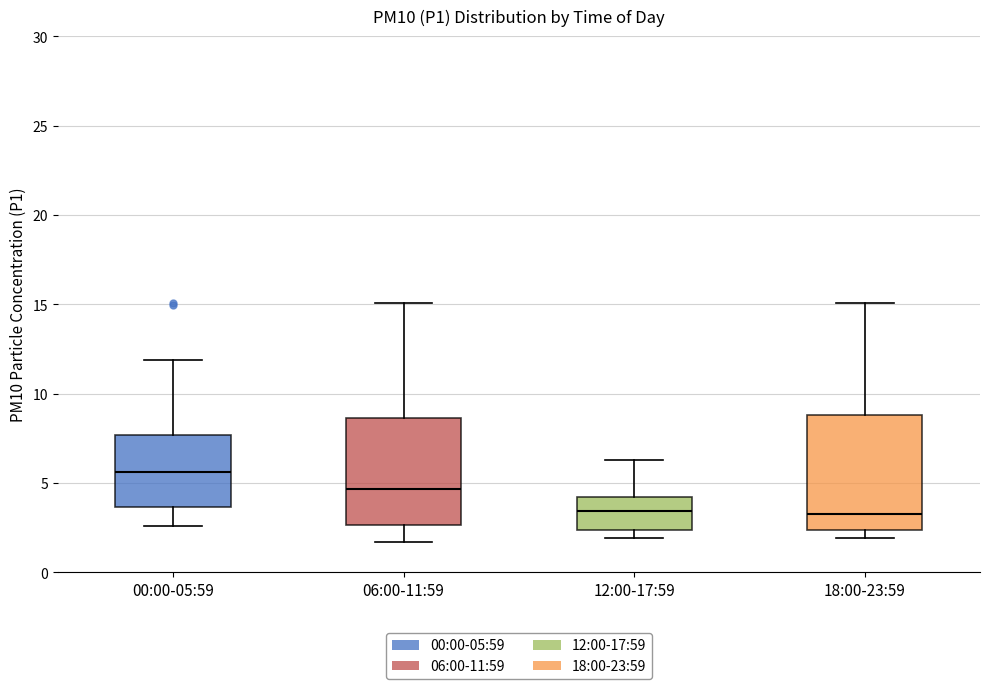

Where does the upper whisker of the box for 06:00-11:59 end on the y-axis? The values are not printed on the chart, so give them approximately, as read against the axis.

15.0